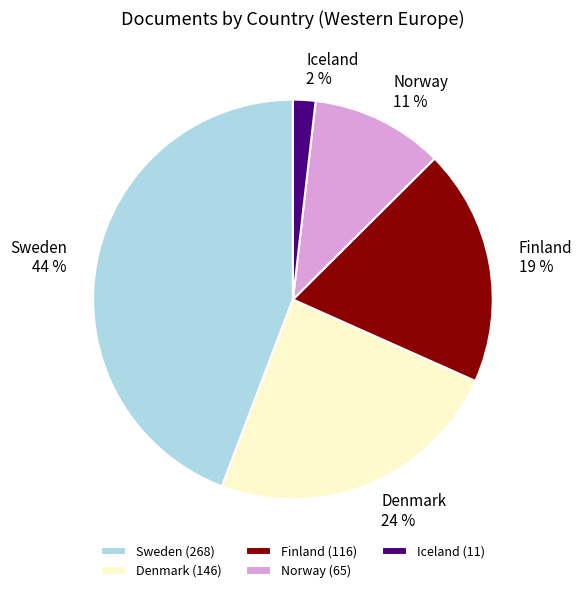

To the nearest percent, what is the difference between the largest and smallest slice percentages?

42%